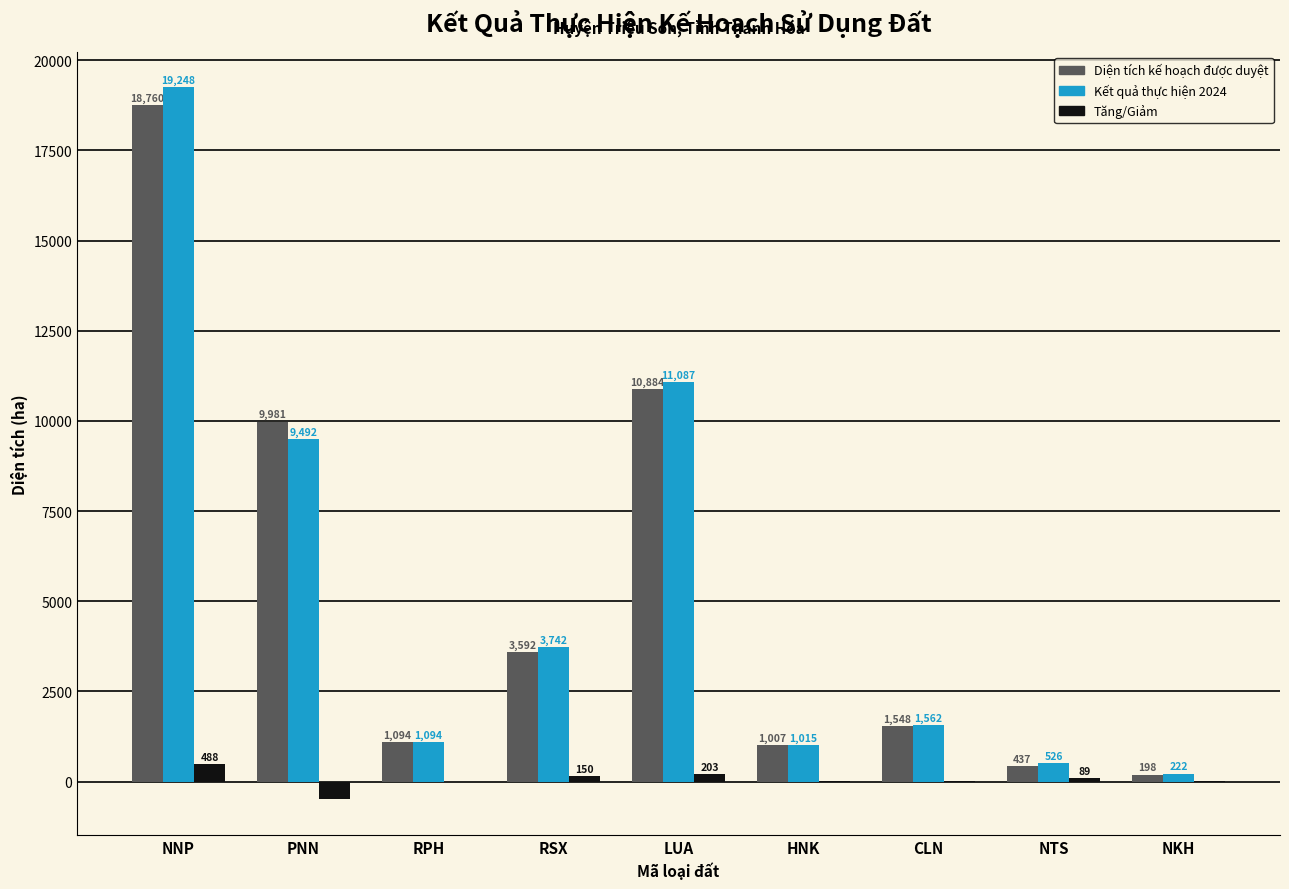

What is the maximum value shown in the chart?

19247.5